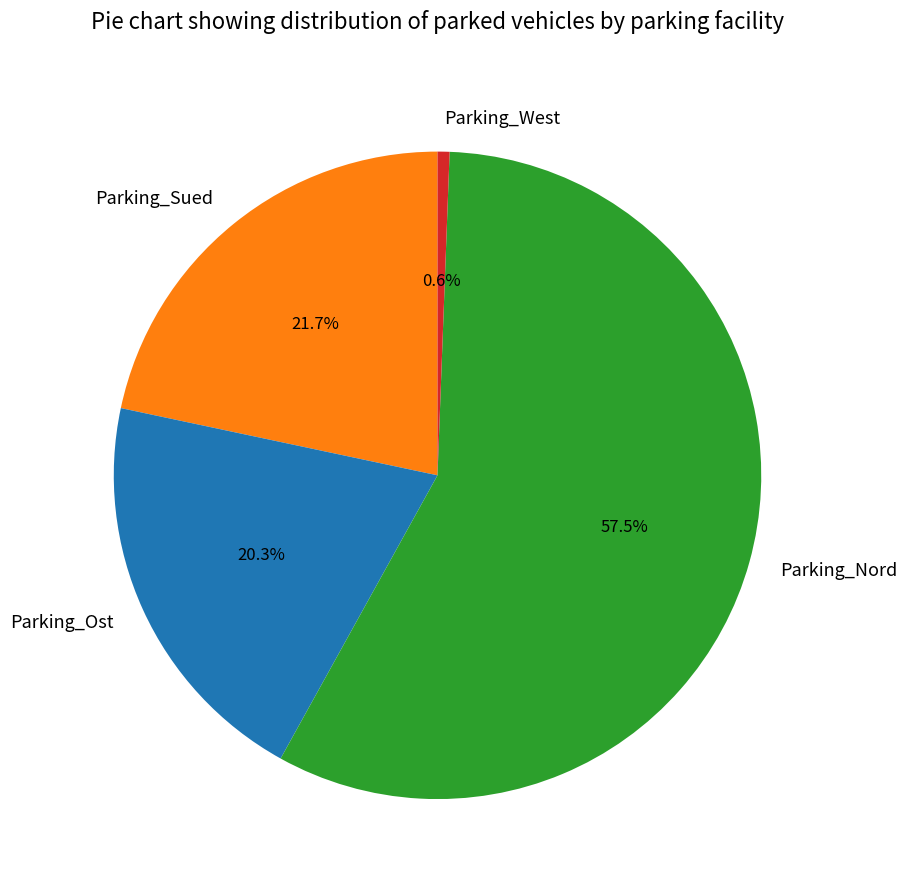

Rank the categories by value from lowest to highest.

Parking_West, Parking_Ost, Parking_Sued, Parking_Nord